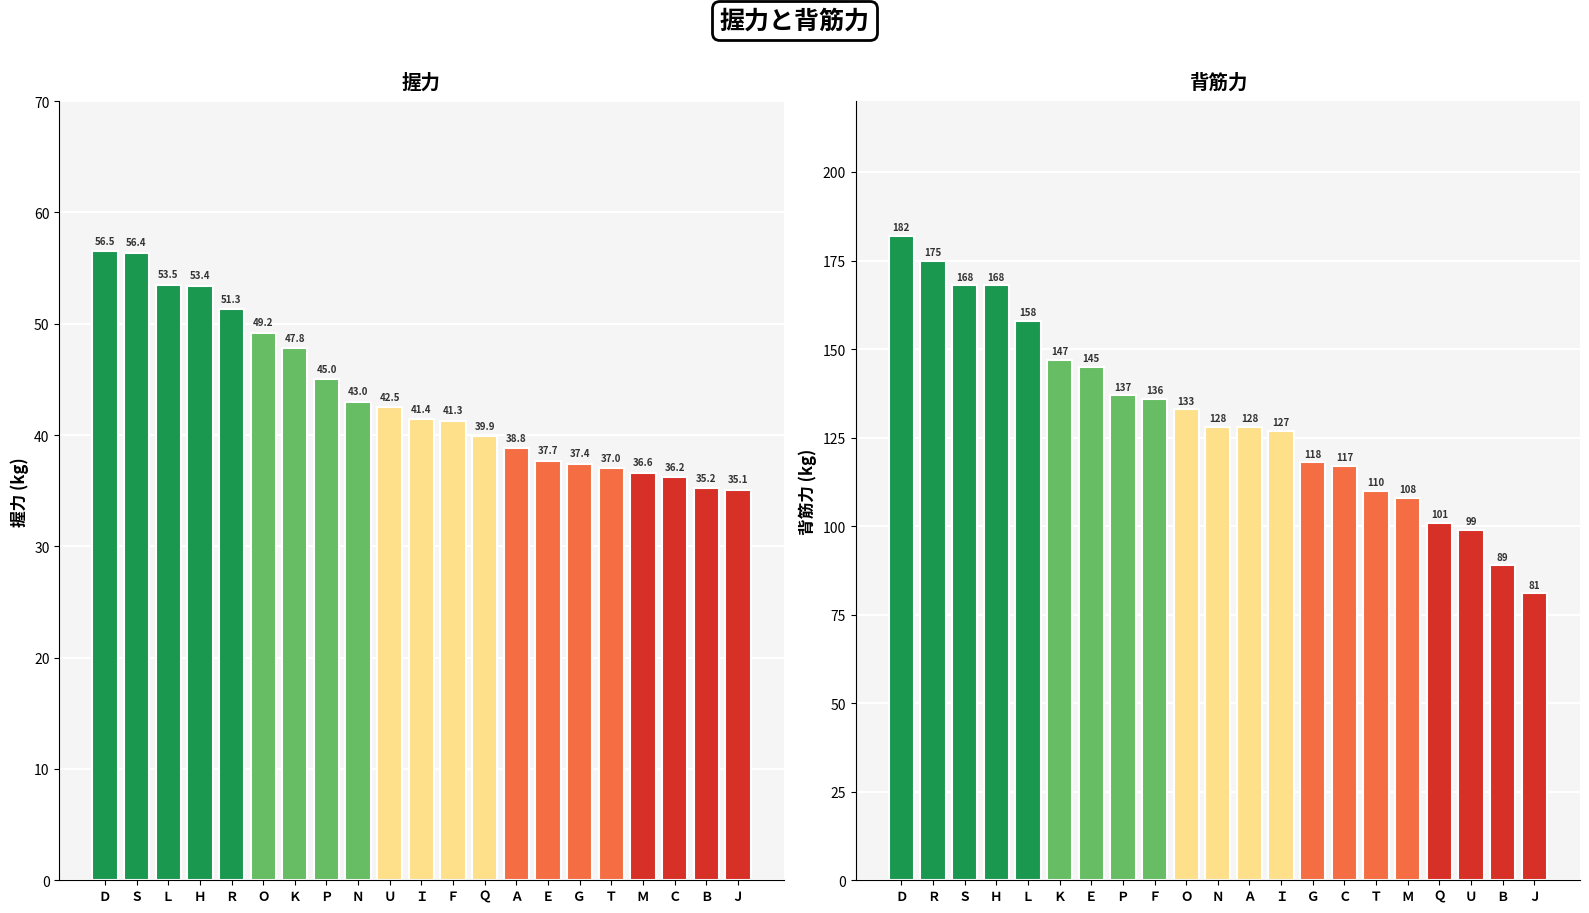

What are all the series names shown in the legend?

握力, 背筋力